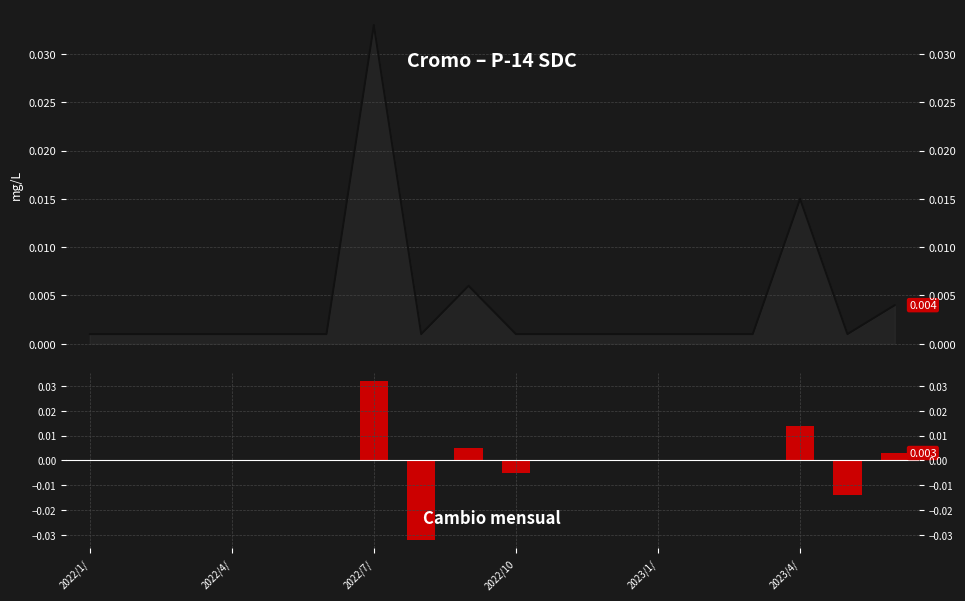

Does the chart contain any negative values?

Yes